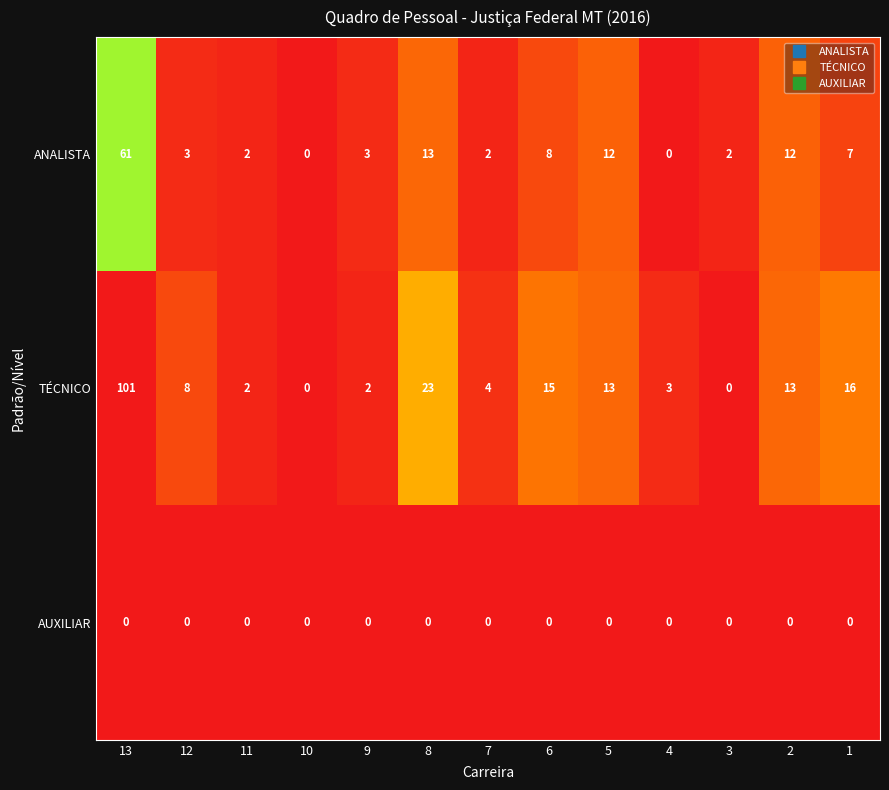

Count the number of data series in this chart.

3